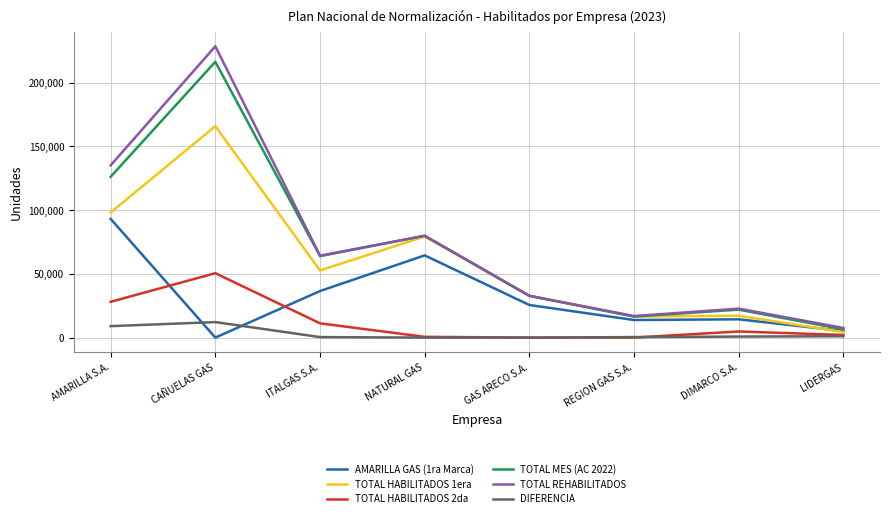

At how many categories does at least one series exceed 28209?

5